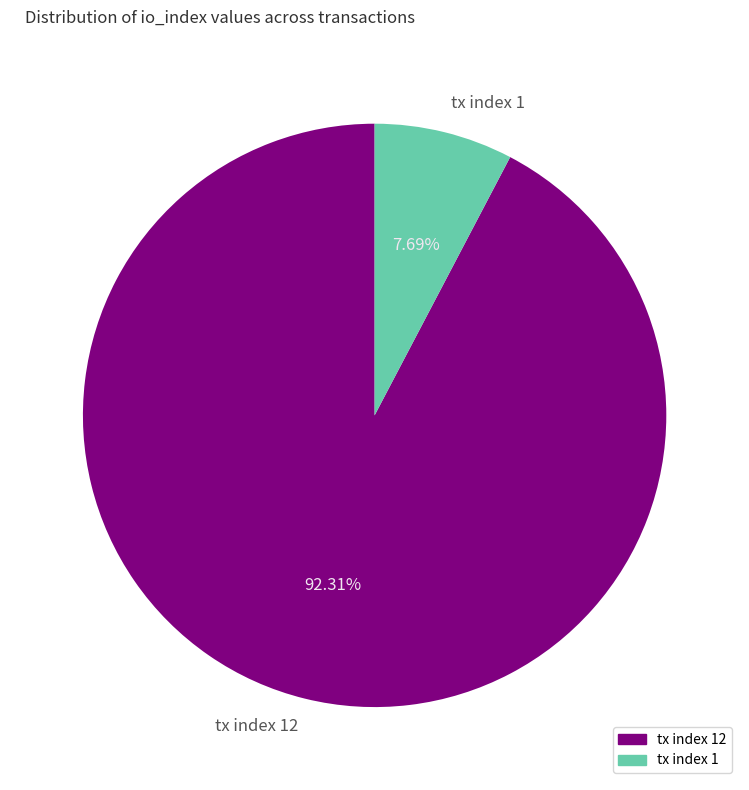

To the nearest percent, what is the difference between the largest and smallest slice percentages?

85%